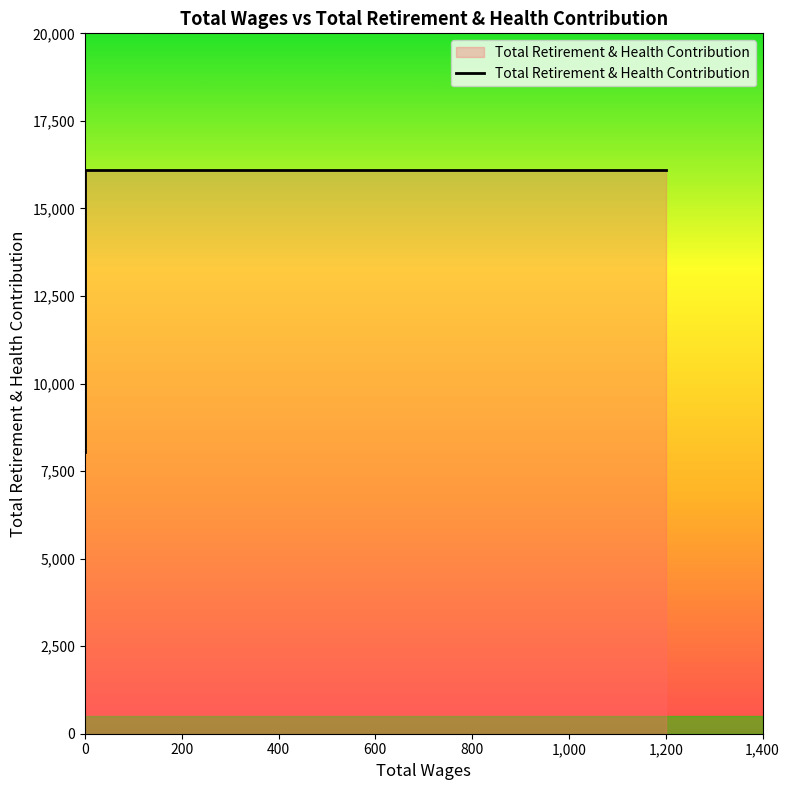

True or false: the data shows 16108 at 0.

True